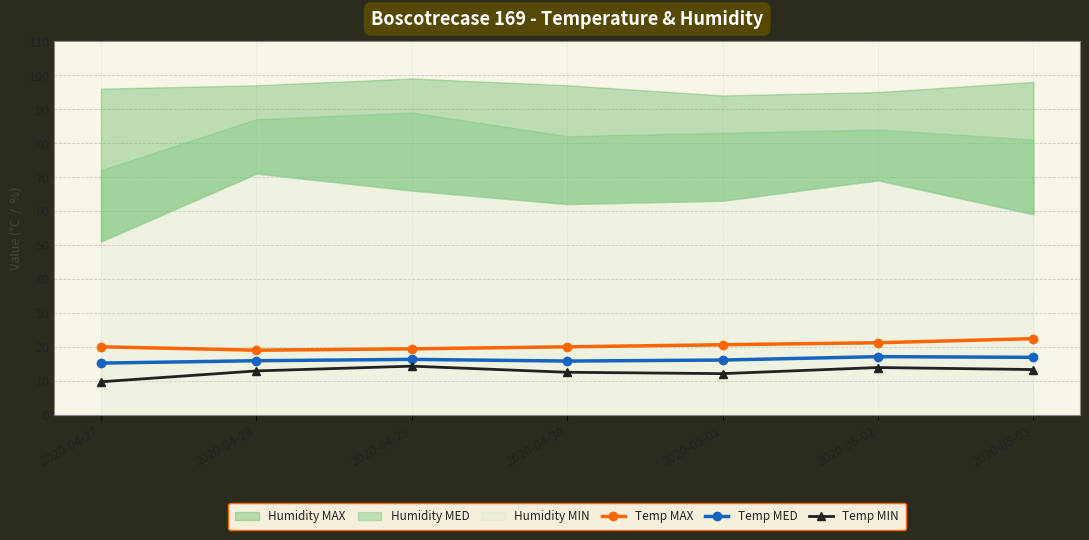

The value of Temp MIN at 2020-04-27 is 9.7. True or false?

True